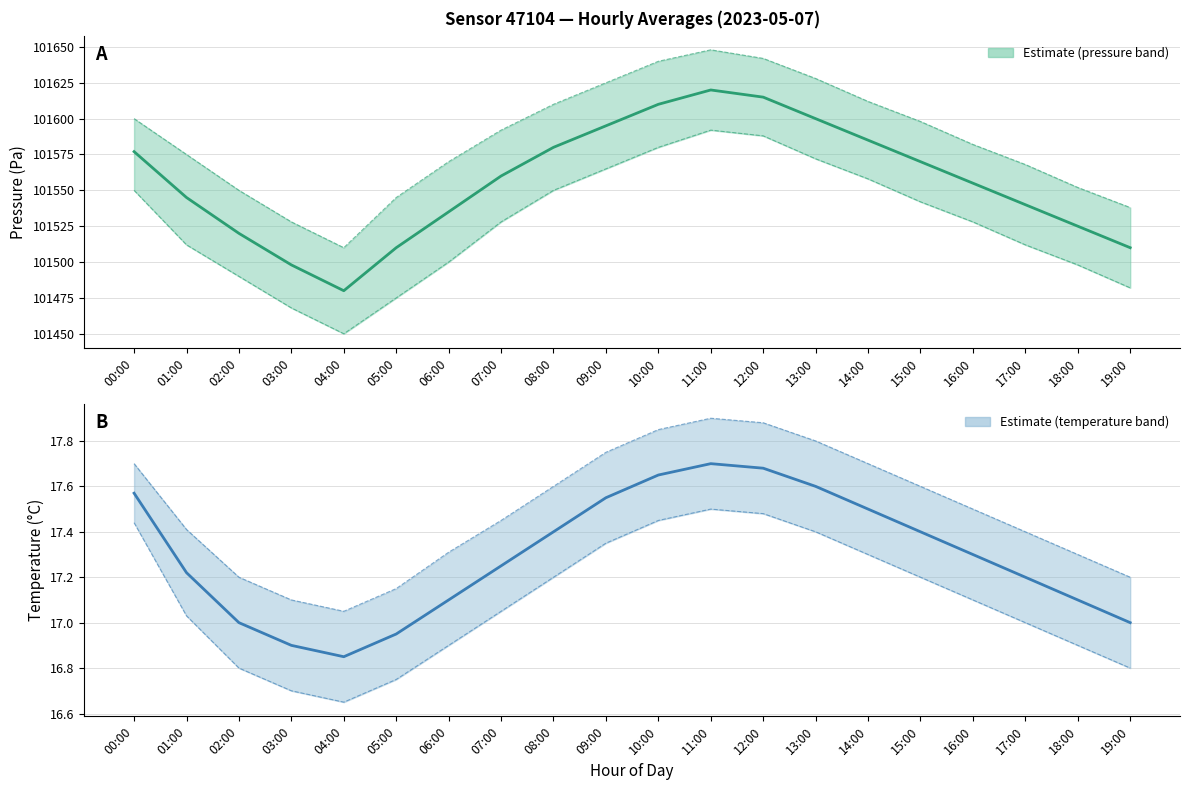

At which label is temperature closest to 17?

02:00